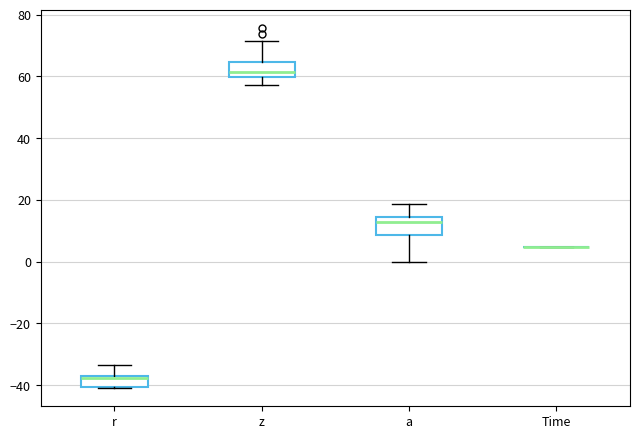

Reading left to right, read every box against the y-axis: the position of its median line, the range the box covers, and the ends of its whiskers. The values are not printed on the chart, so give them approximately, as read against the axis.

r: median -38, box -40 to -36, whiskers -42 to -34
z: median 62, box 60 to 64, whiskers 58 to 72
a: median 12, box 8 to 14, whiskers 0 to 18
Time: box collapsed to a line at 4, whiskers 4 to 4